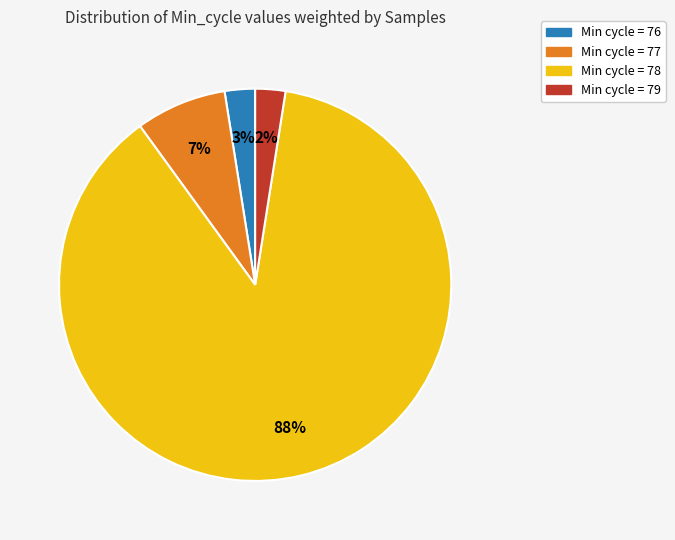

Does any single category account for the majority?

Yes